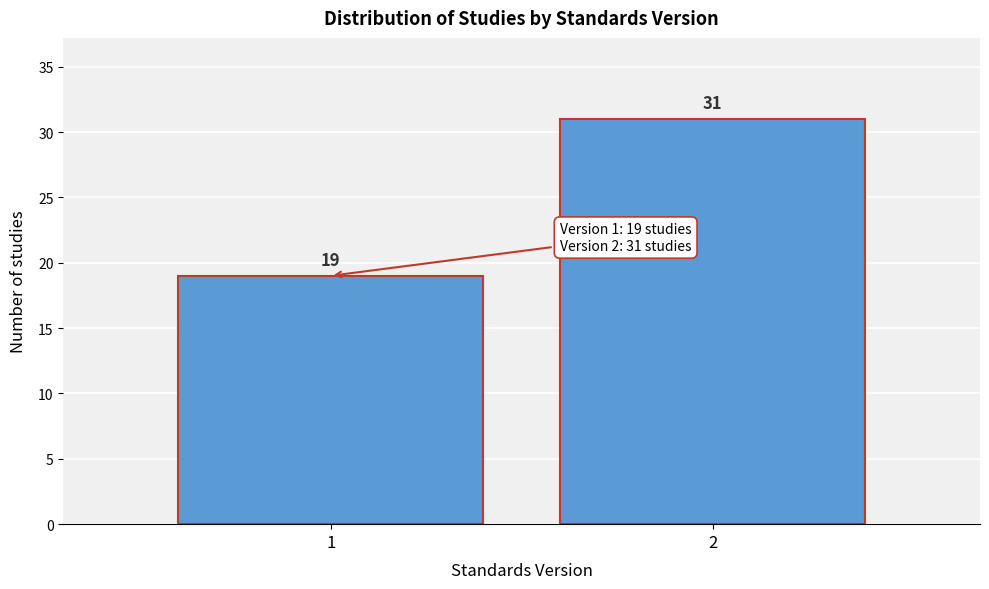

Reading left to right, list all the values displayed in this chart.

1=19	2=31